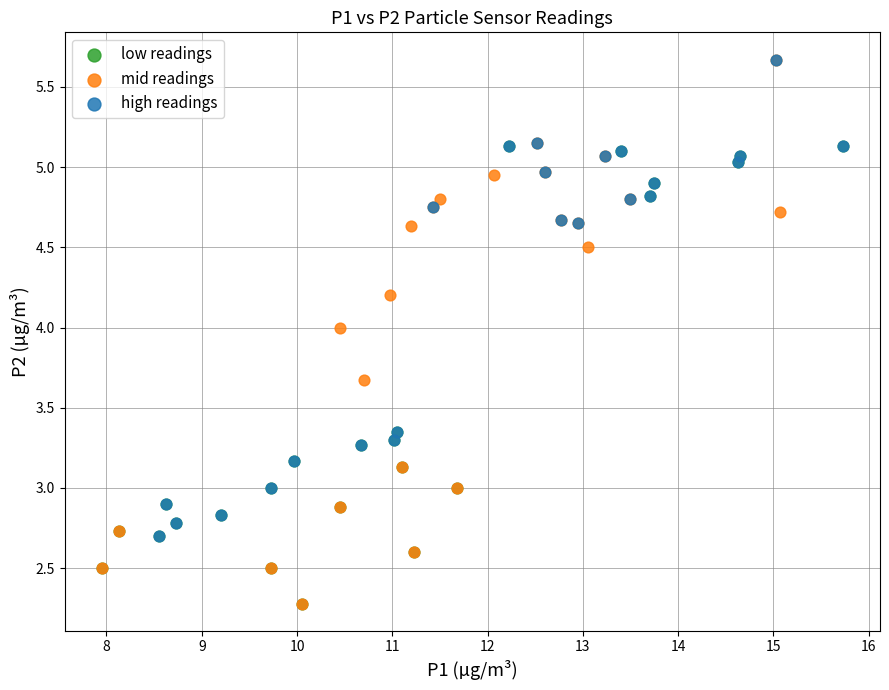

Which series has the largest Y range (max minus min)?

mid readings